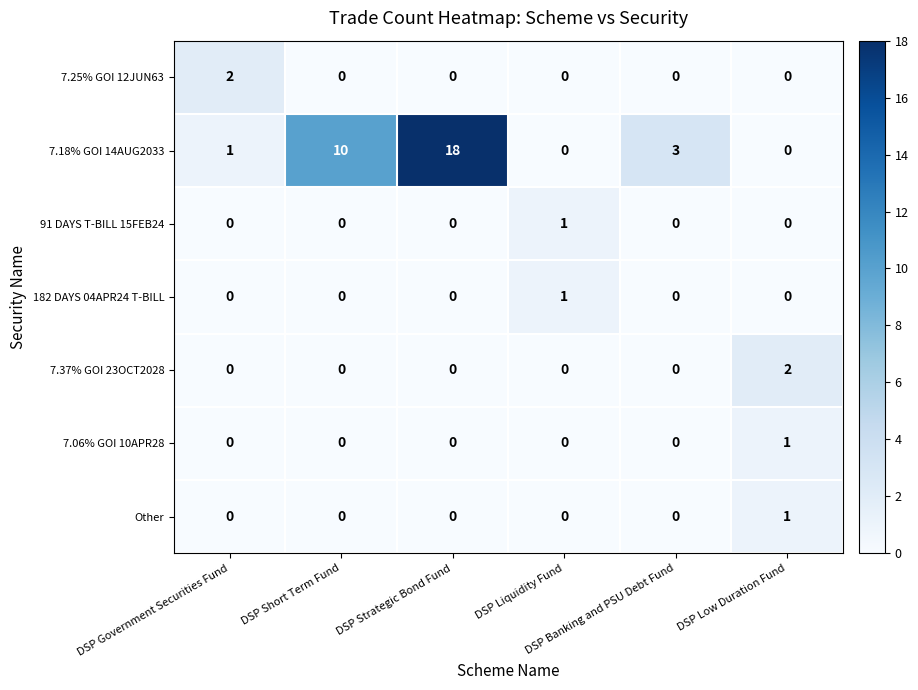

What is the sum of all 7.18% GOI 14AUG2033 values?

32